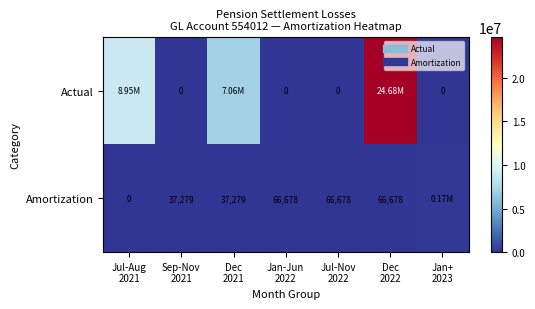

Which category has the lowest value across all series?

Sep-Nov
2021